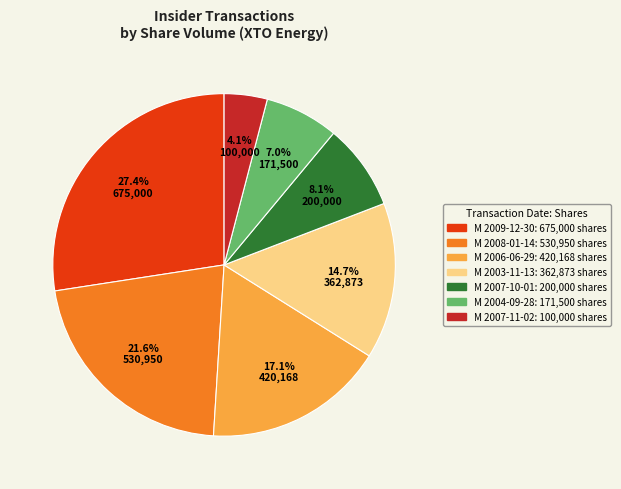

Rank the categories by value from lowest to highest.

M 2007-11-02, M 2004-09-28, M 2007-10-01, M 2003-11-13, M 2006-06-29, M 2008-01-14, M 2009-12-30